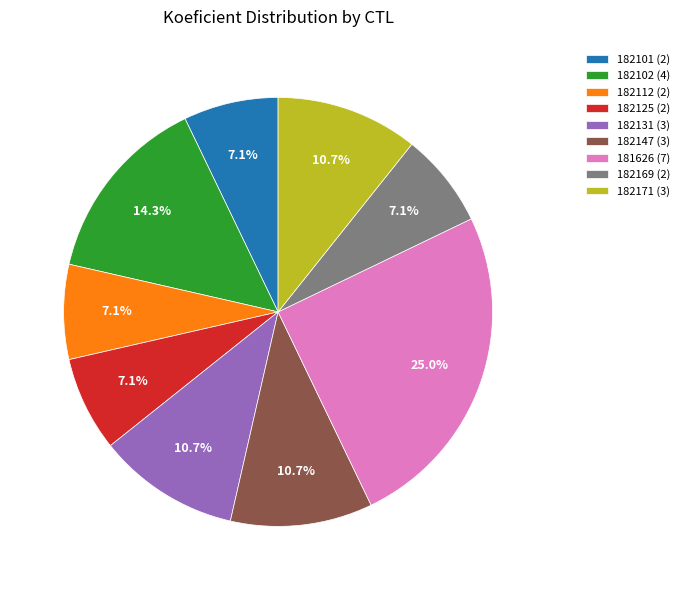

Approximately how many times larger is the value at 182171 (3) compared to 182131 (3)?

1.0